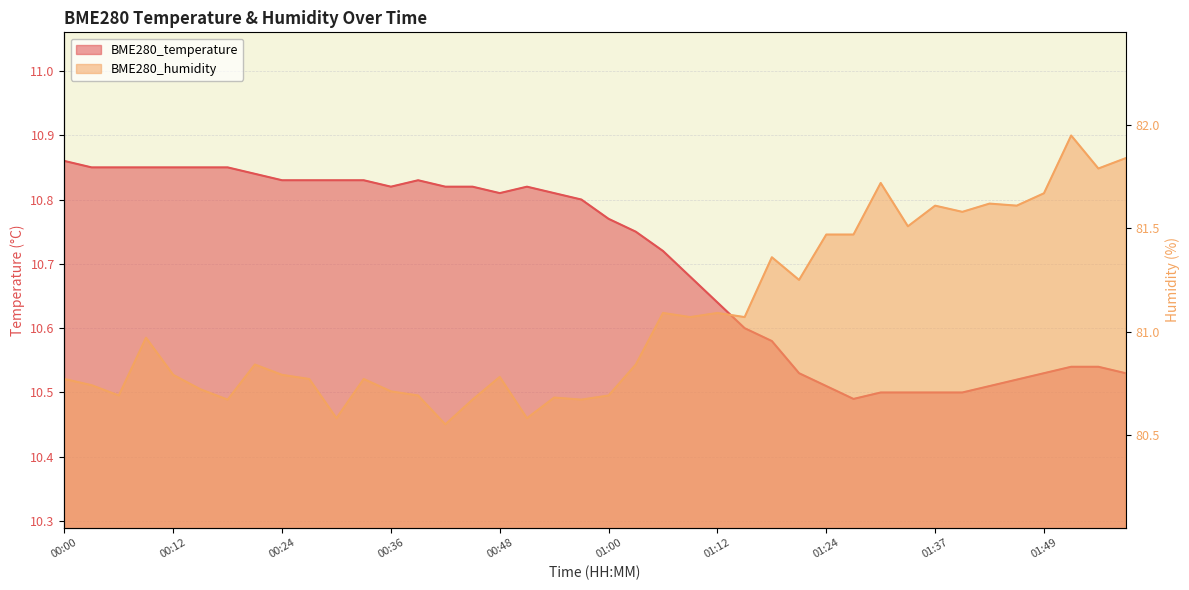

True or false: BME280_humidity and BME280_temperature cross at least once.

False